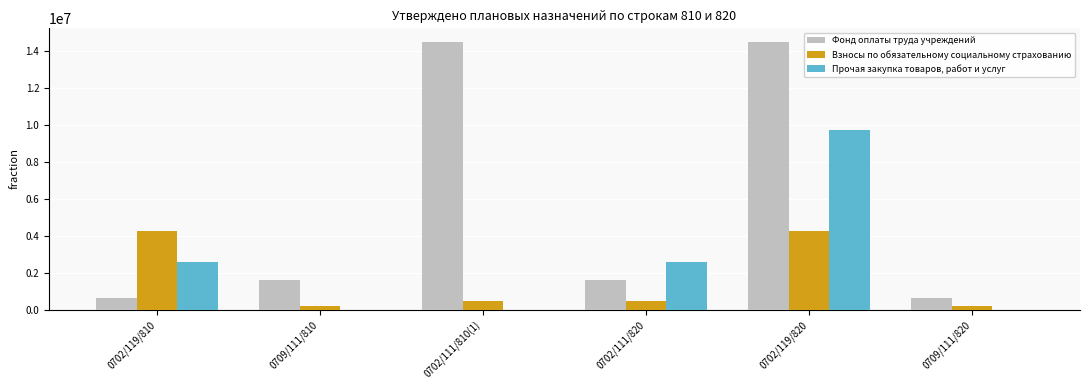

Between 0702/119/810 and 0702/111/810(1), which series saw the biggest shift?

Фонд оплаты труда учреждений